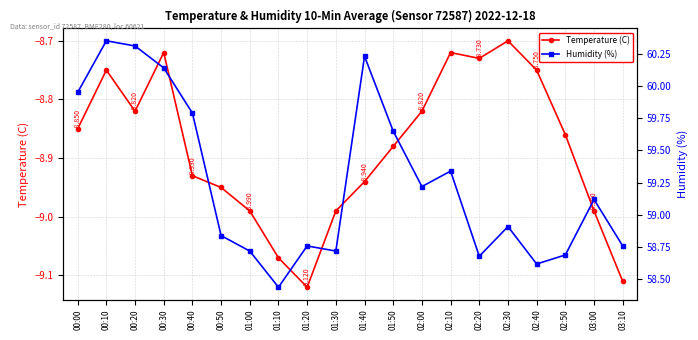

Rank the series by their maximum value, from lowest to highest.

Temperature (C), Humidity (%)